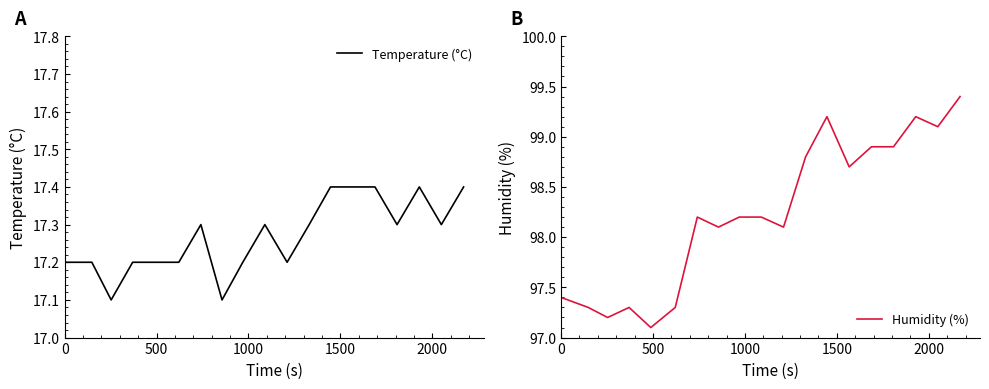

What is the lowest value of the Temperature (°C) series?

17.1